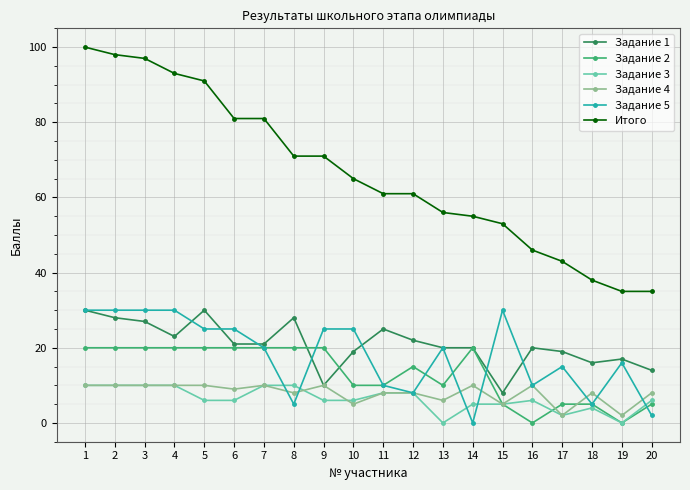

What value does the Задание 2 series have at 14, to the nearest 10?

20